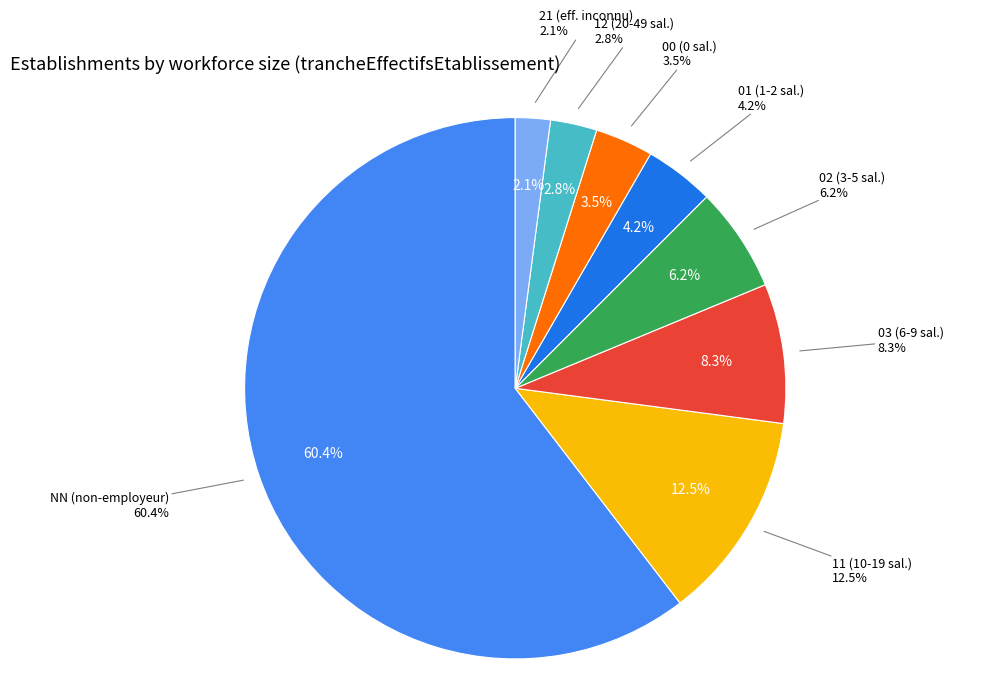

To the nearest percent, what portion does 12 represent?

3%